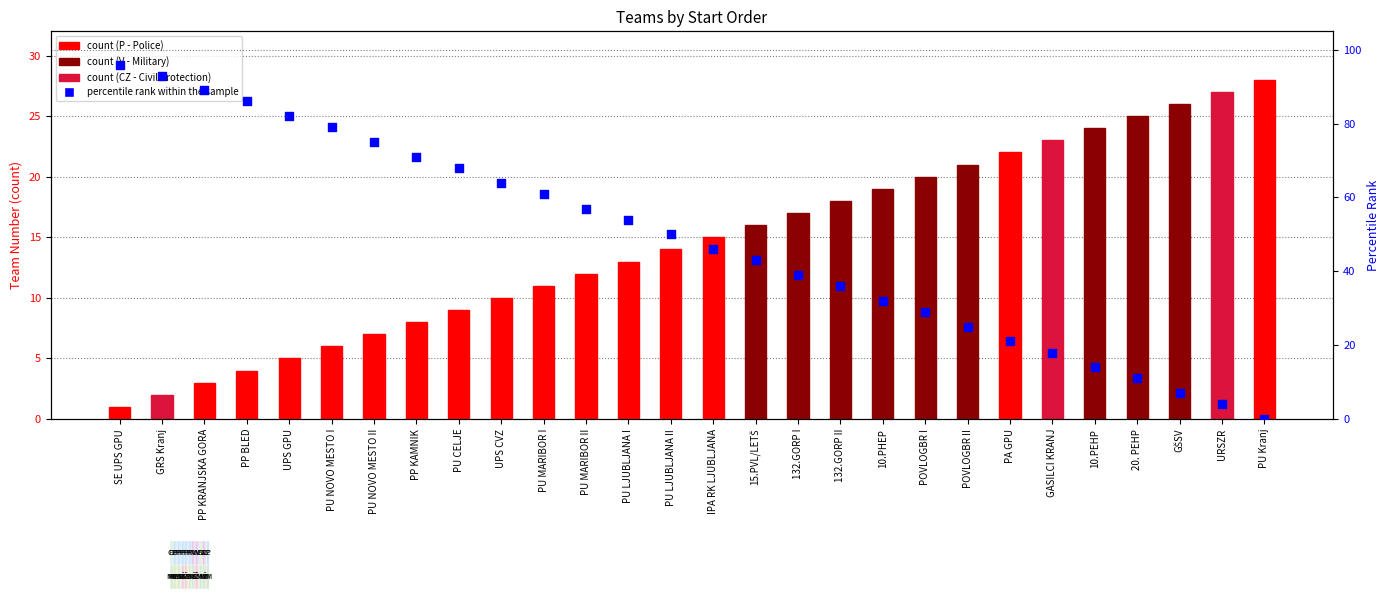

Which series has the largest total across all categories?

percentile rank within the sample